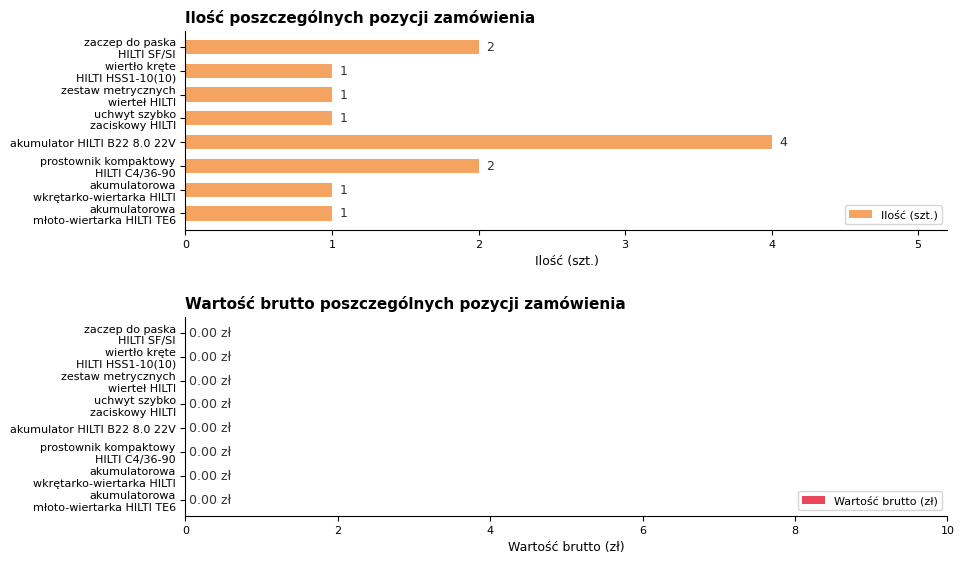

True or false: the data shows 2 at akumulator HILTI B22 8.0 22V.

False